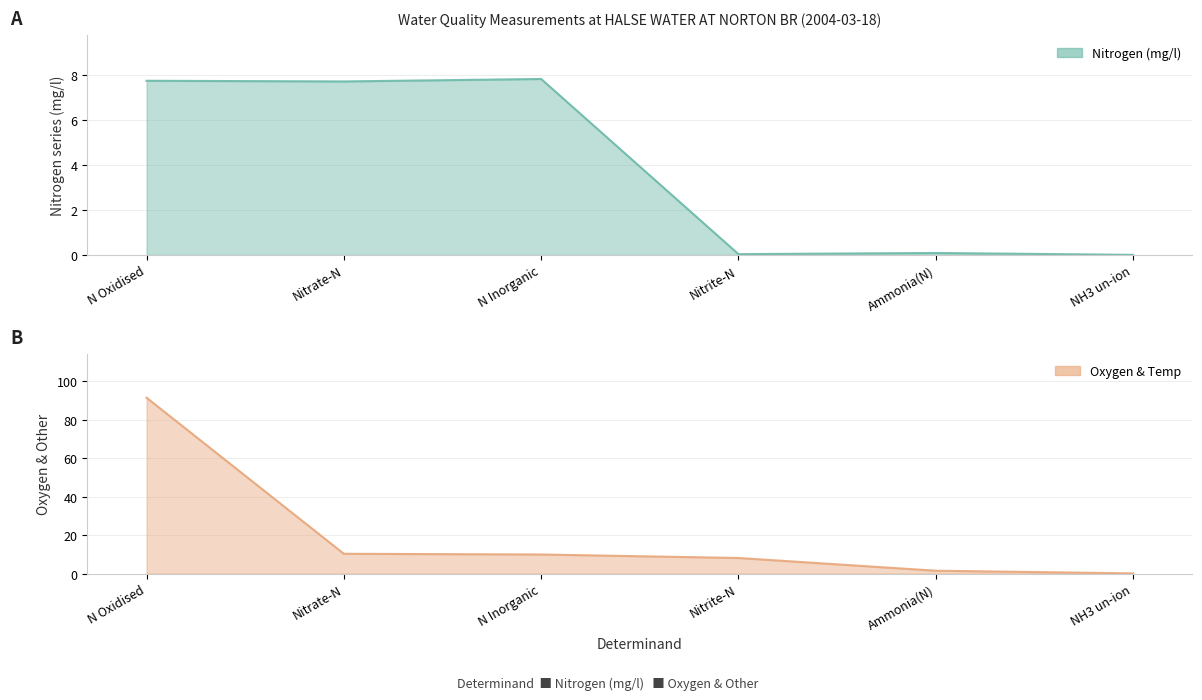

True or false: Oxygen & Temp and Nitrogen (mg/l) intersect in this chart.

False